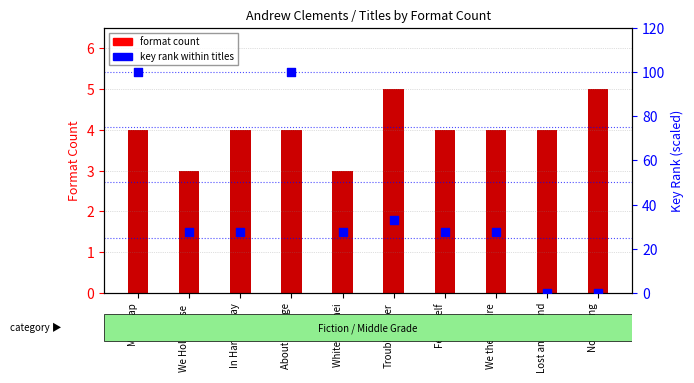

Which series contains the lowest Y value?

key rank within titles